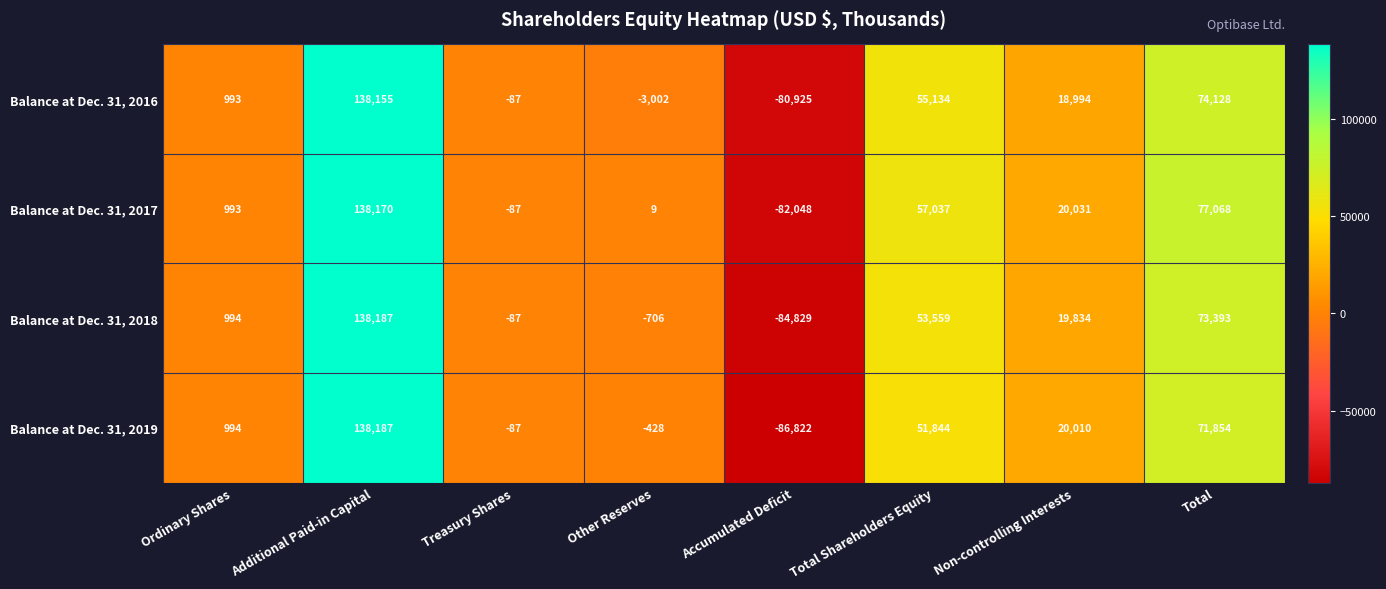

Which series has the largest total across all categories?

Balance at Dec. 31, 2017